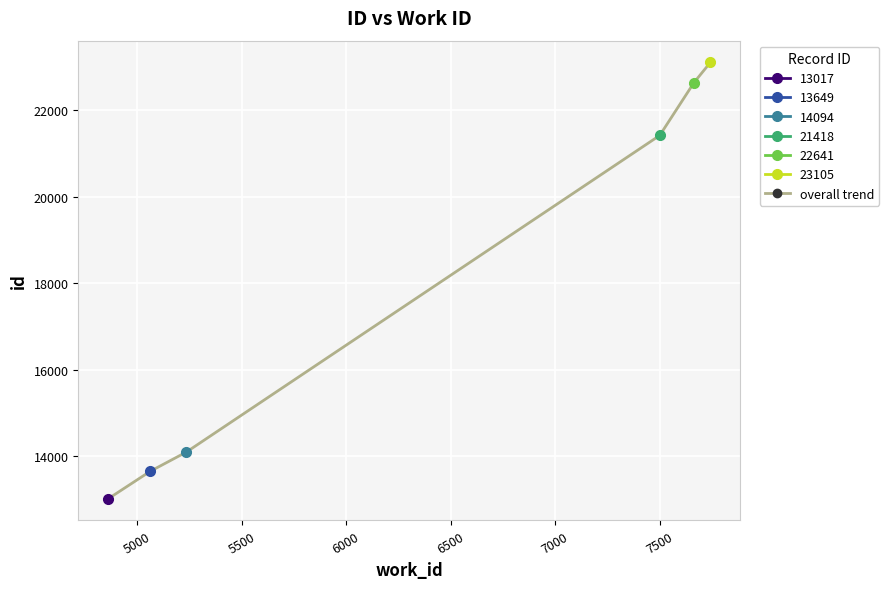

Reading right to left, what are all the values shown in this chart?

23105	22641	21418	14094	13649	13017